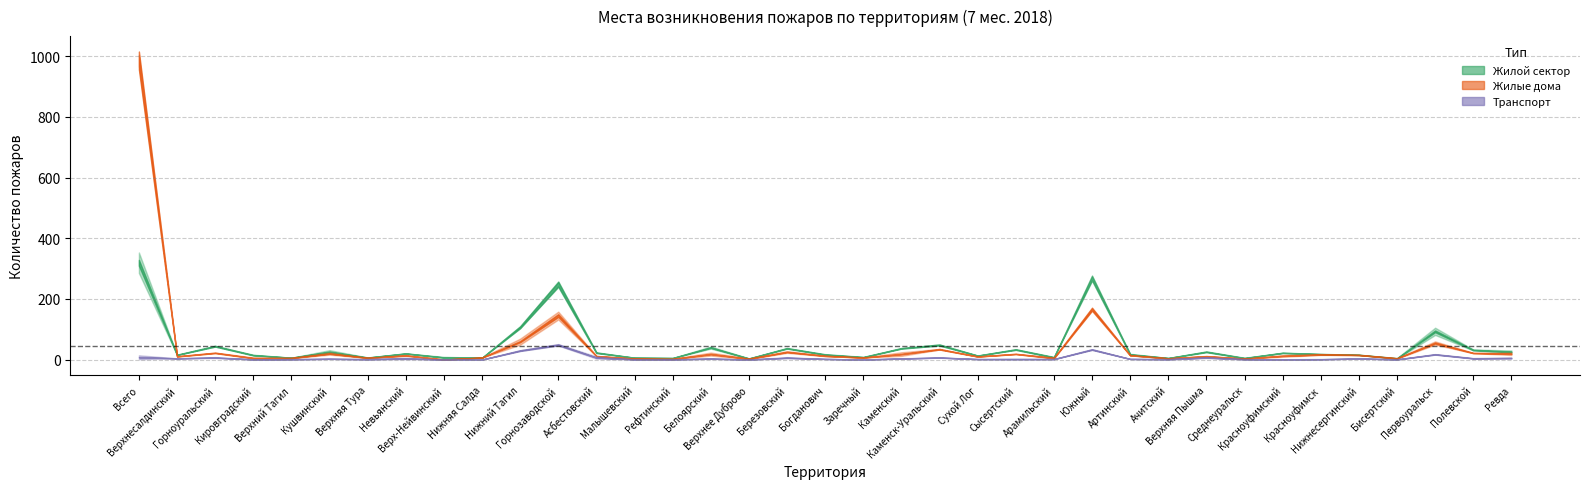

True or false: Жилые дома 2017 and Транспорт 2018 cross at least once.

False